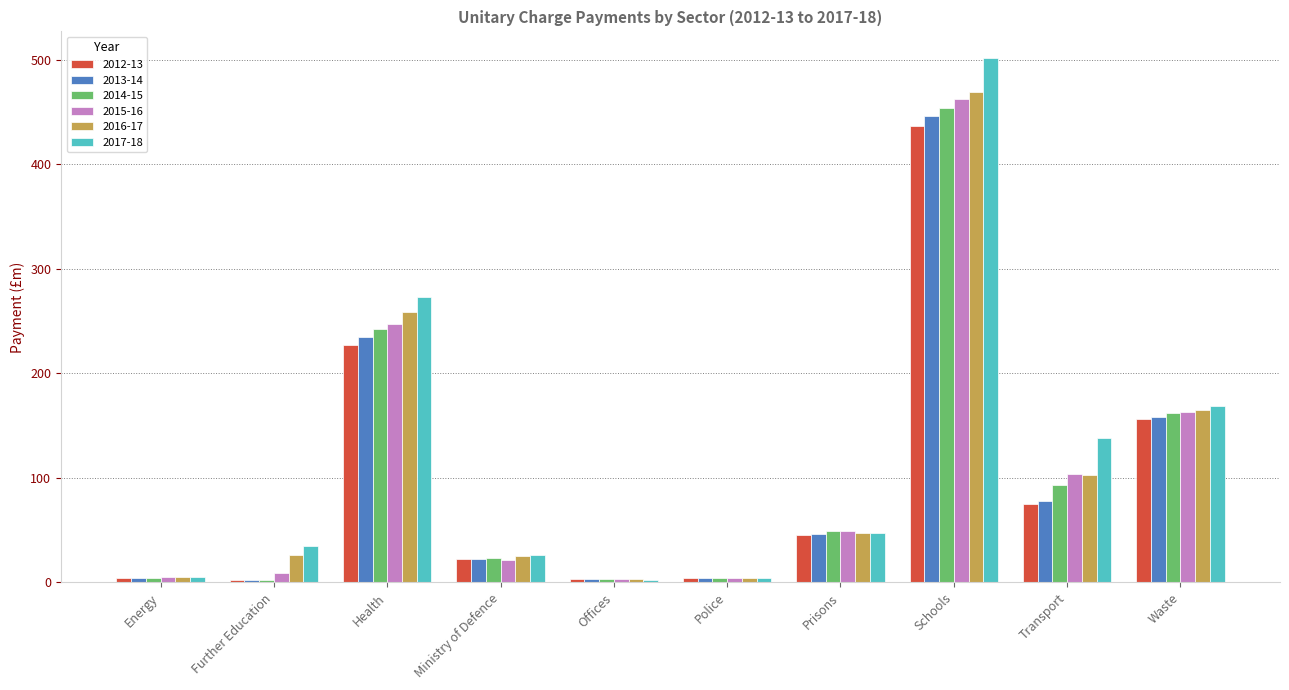

What is the sum of all 2012-13 values?

976.2